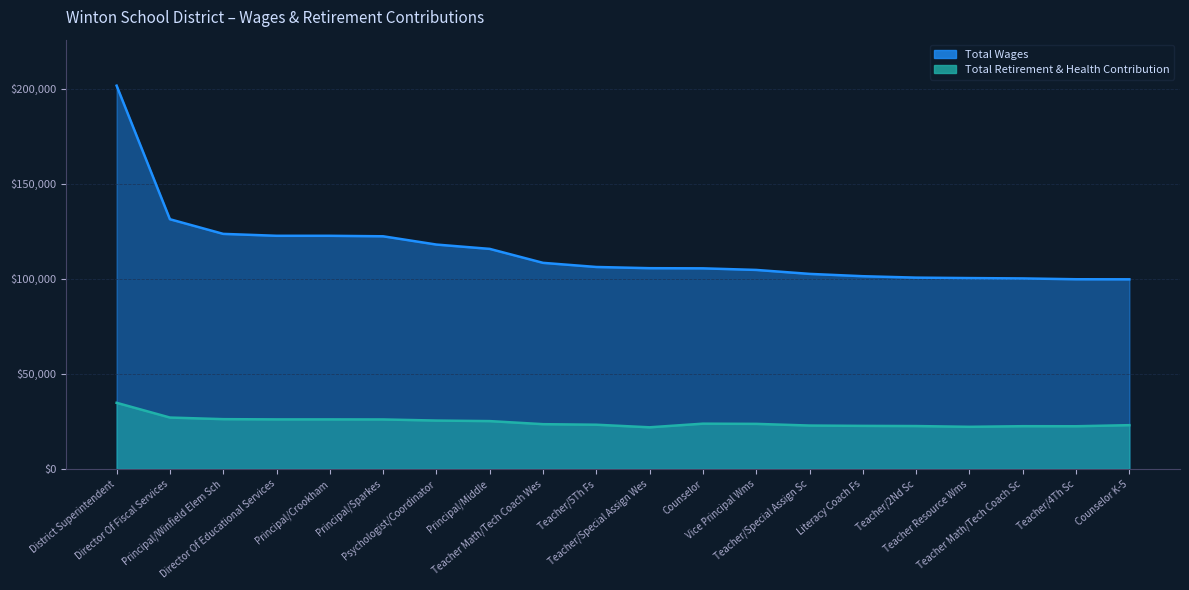

Which series has the widest spread of values?

Total Wages